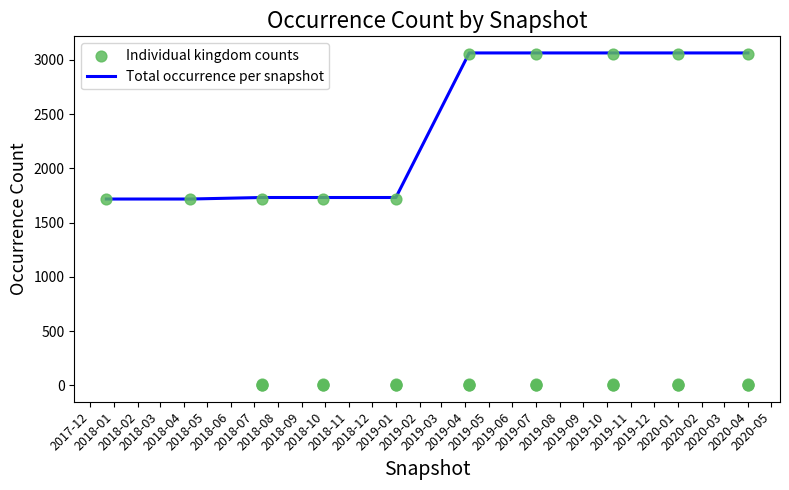

Is the value of kingdom_1_occurrenceCount at 2018-09-28 greater than the value of kingdom_0_occurrenceCount at 2017-12-22?

Yes